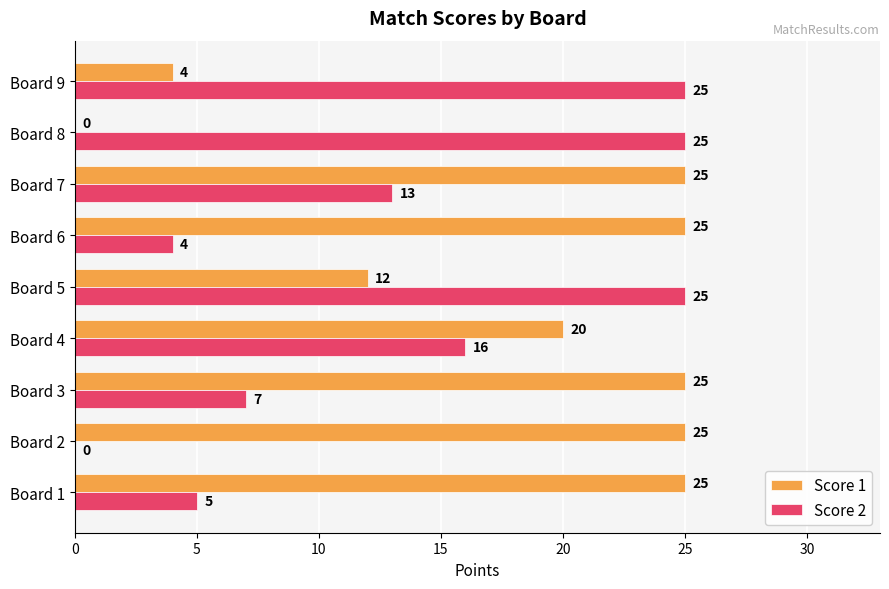

Where is Score 2 nearest to the value 12?

Board 7